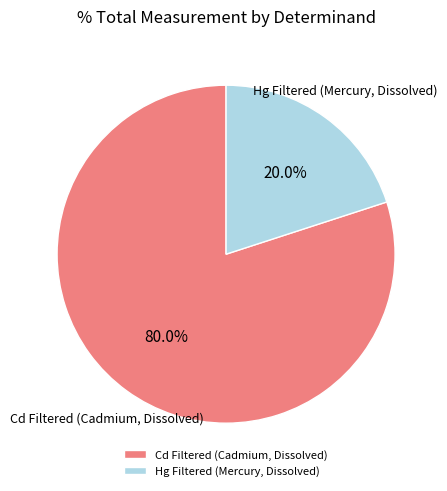

Is the sum of Hg Filtered (Mercury, Dissolved) and Cd Filtered (Cadmium, Dissolved) greater than half?

Yes